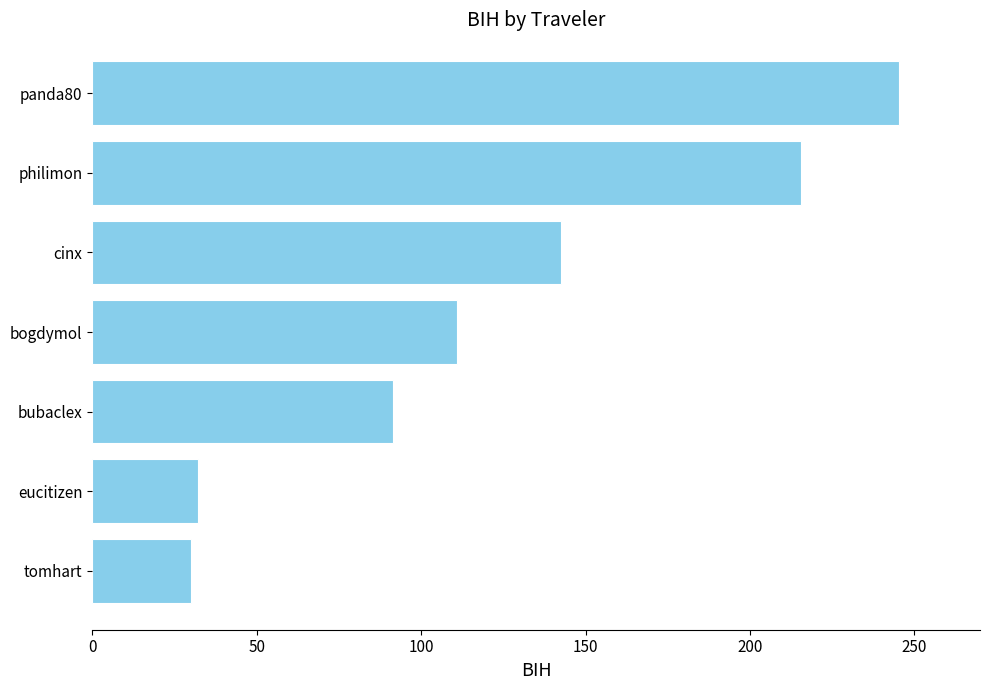

The chart shows a value of 51.2 at eucitizen. True or false?

False